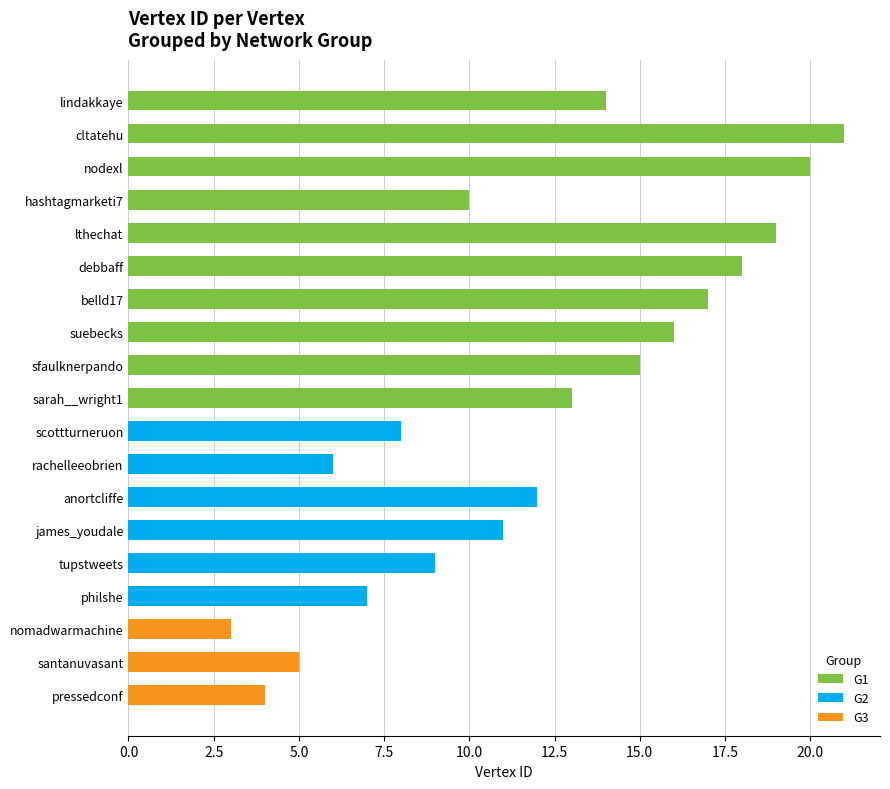

What is the maximum value shown in the chart?

21